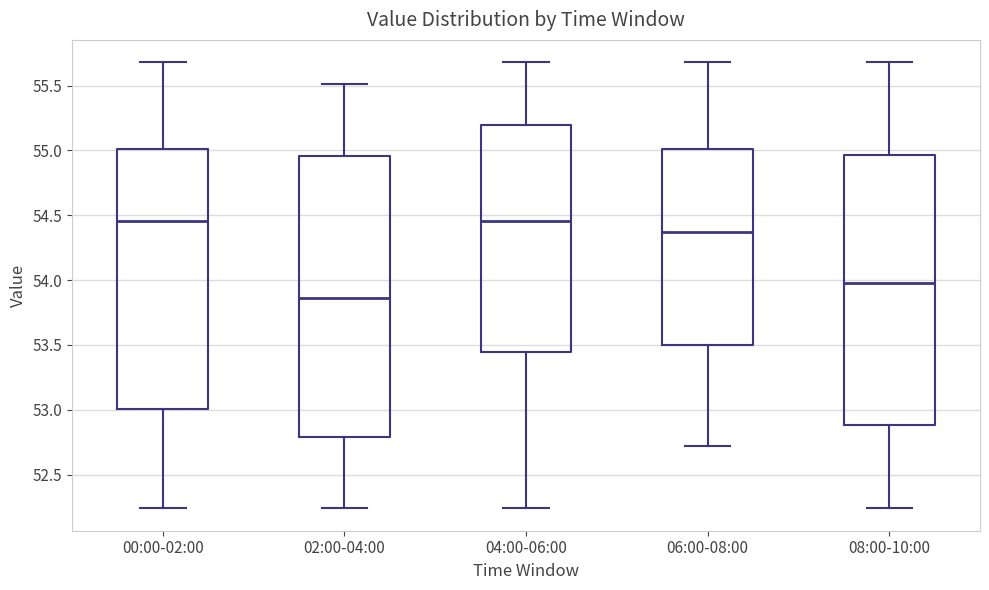

Reading left to right, read every box against the y-axis: the position of its median line, the range the box covers, and the ends of its whiskers. The values are not printed on the chart, so give them approximately, as read against the axis.

00:00-02:00: median 54.45, box 53.00 to 55.00, whiskers 52.25 to 55.70
02:00-04:00: median 53.85, box 52.80 to 54.95, whiskers 52.25 to 55.50
04:00-06:00: median 54.45, box 53.45 to 55.20, whiskers 52.25 to 55.70
06:00-08:00: median 54.35, box 53.50 to 55.00, whiskers 52.70 to 55.70
08:00-10:00: median 54.00, box 52.90 to 54.95, whiskers 52.25 to 55.70